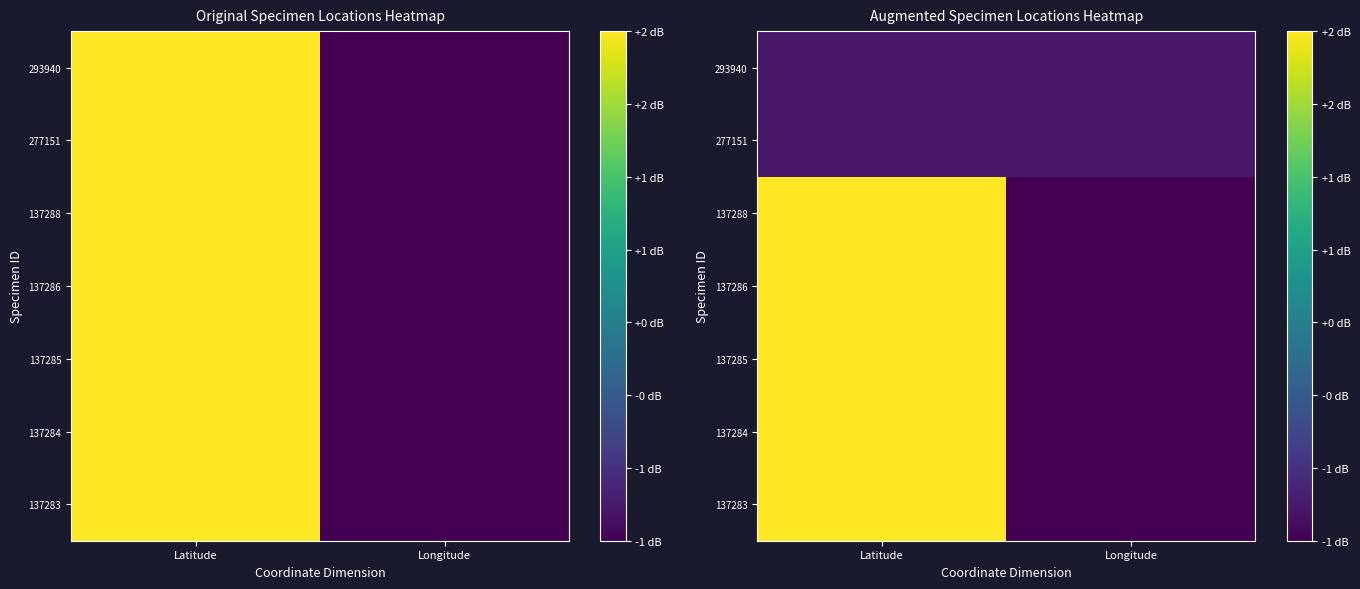

The value of 137288 at Longitude is -1.4. True or false?

False